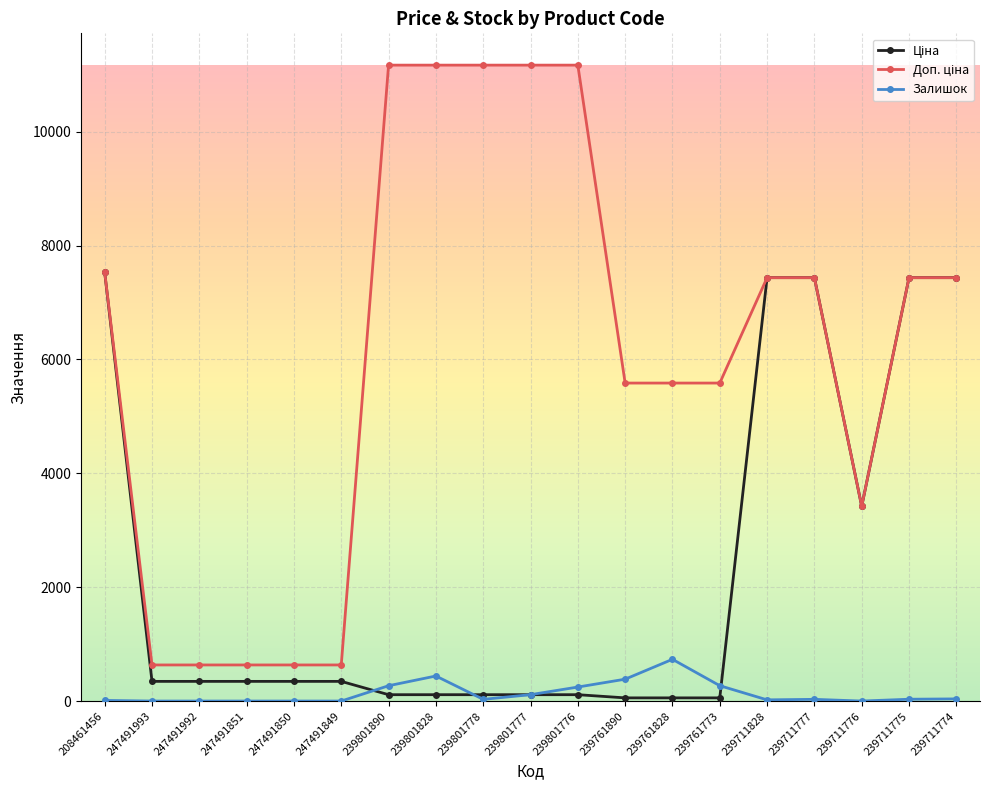

At how many categories does at least one series exceed 10293?

5